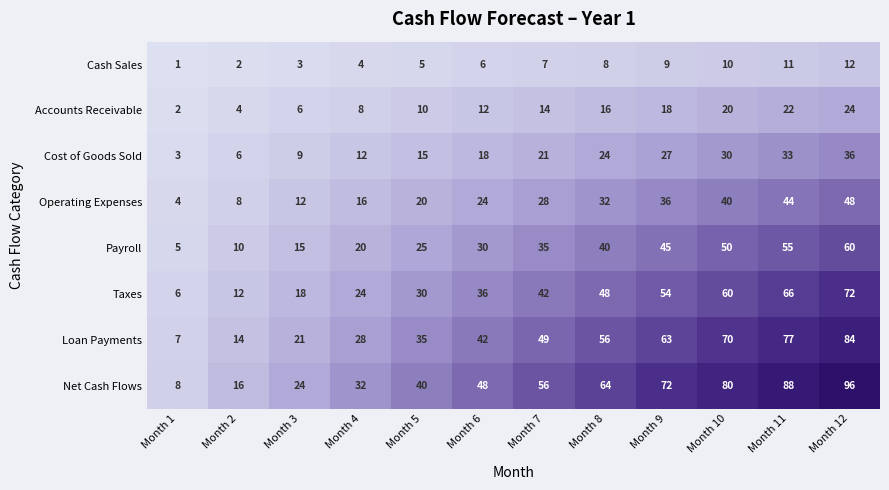

Count the number of data series in this chart.

8